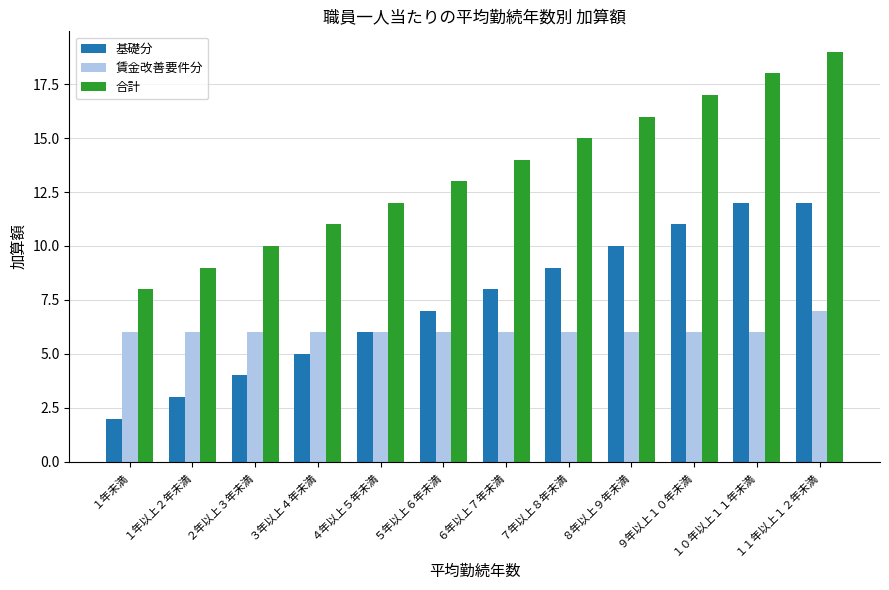

Rank the series at ８年以上９年未満 from highest to lowest value.

合計, 基礎分, 賃金改善要件分